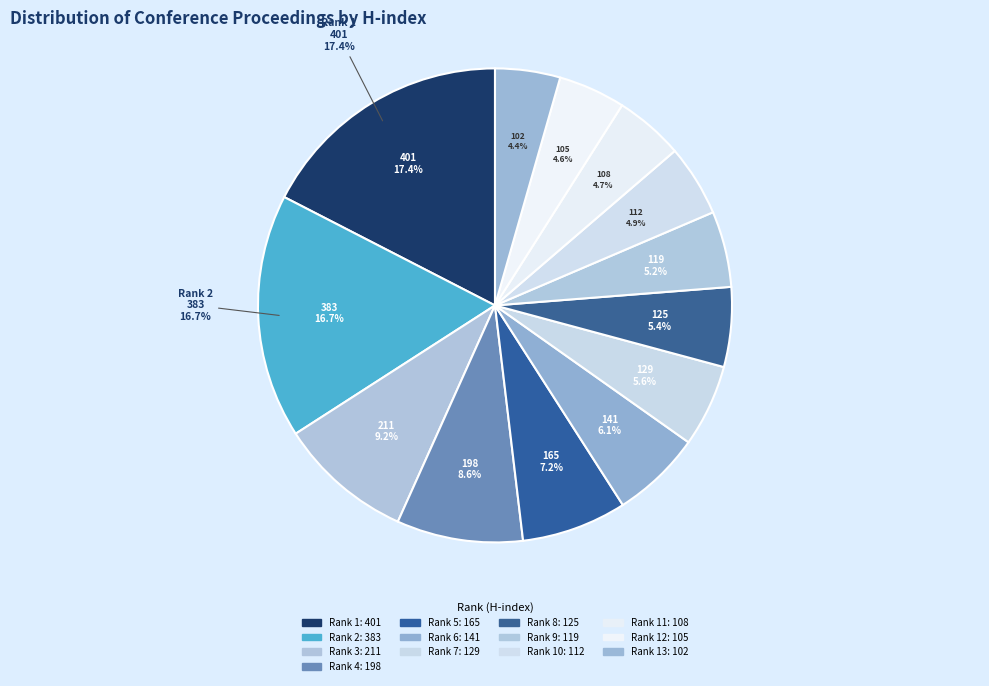

To the nearest percent, what is the difference between the Rank 2 (H:383) and Rank 10 (H:112) slice percentages?

12%